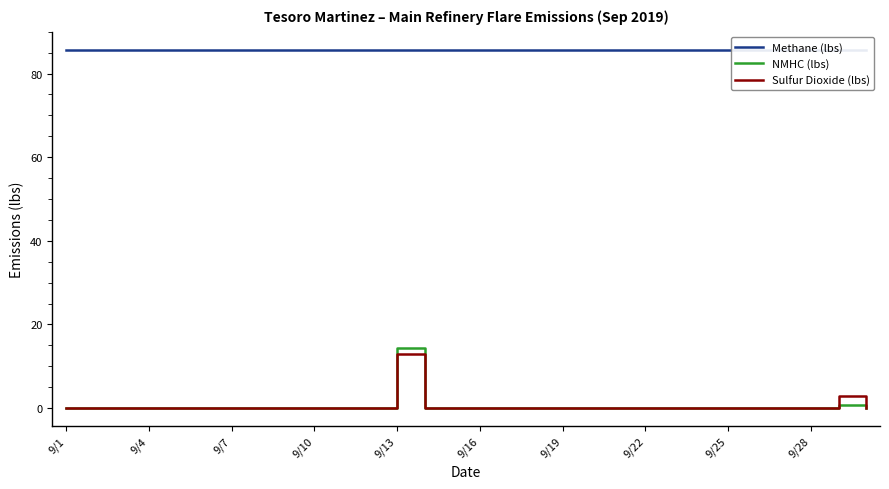

Which series has the largest total across all categories?

Methane (lbs)